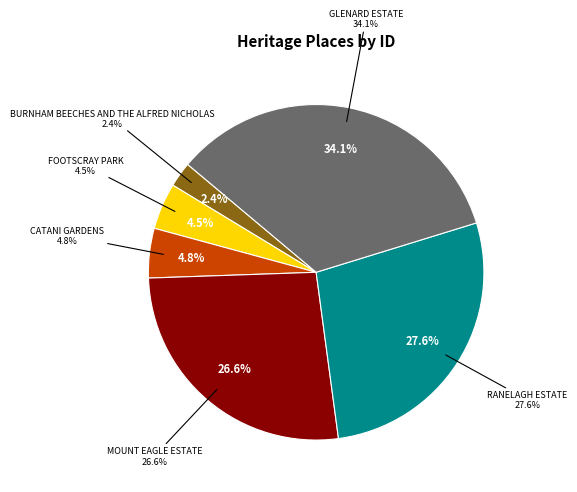

Rank the categories by value from highest to lowest.

GLENARD ESTATE, RANELAGH ESTATE, MOUNT EAGLE ESTATE, CATANI GARDENS, FOOTSCRAY PARK, BURNHAM BEECHES AND THE ALFRED NICHOLAS